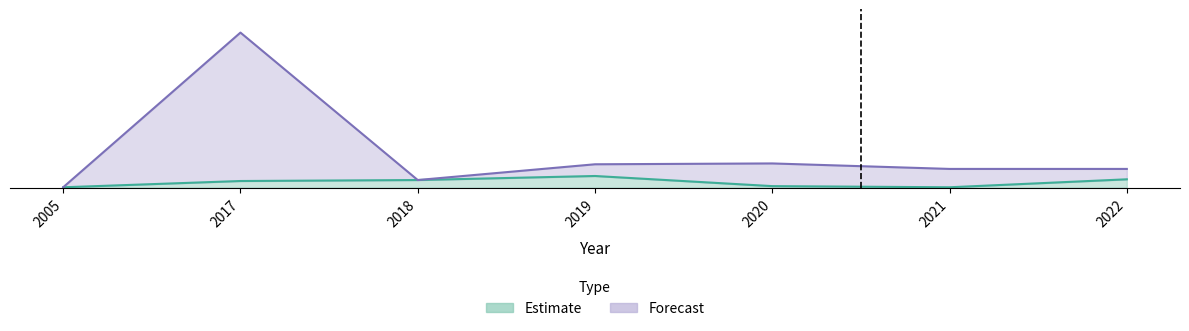

At which category does the data reach its first local peak?

2017